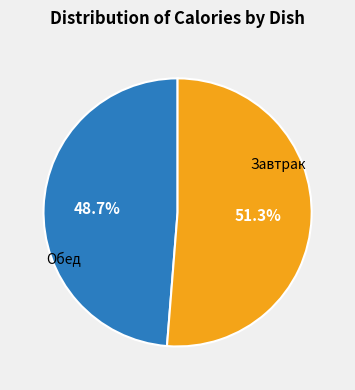

To the nearest percent, what is the difference between the largest and smallest slice percentages?

3%